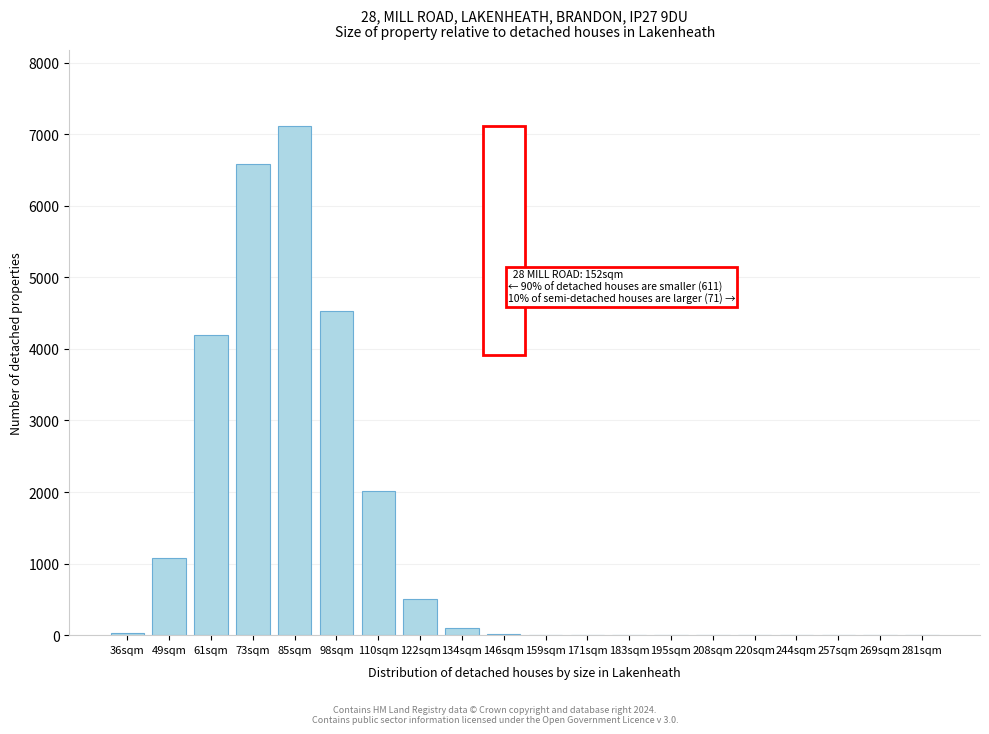

Between 257sqm and 110sqm, which is larger?

110sqm